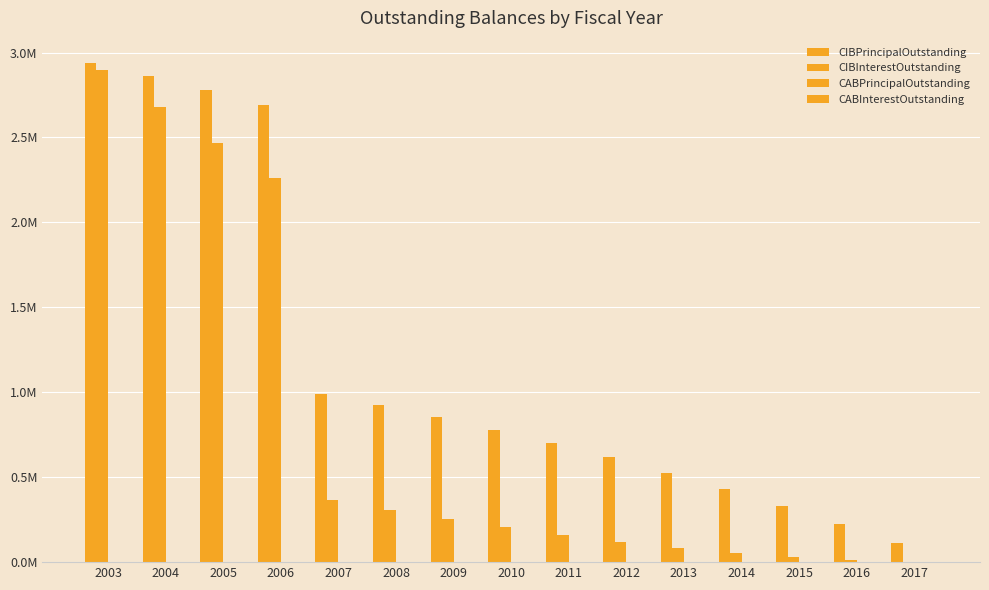

Reading left to right, list all the values displayed in this chart.

CIBPrincipalOutstanding: 2939092.4	2862194.9	2782063.6	2693496.9	991280.8	925187.9	854976.7	780390.4	701156.6	616985.5	527569.6	432582.0	331675.6	224481.5	110608.0
CIBInterestOutstanding: 2898477.2	2679825.9	2466533.4	2258801.3	366193.6	307937.7	253800.1	204037.6	158922.6	118744.9	83812.0	54450.8	31008.4	13853.7	3378.4
CABPrincipalOutstanding: 0.0	0.0	0.0	0.0	0.0	0.0	0.0	0.0	0.0	0.0	0.0	0.0	0.0	0.0	0.0
CABInterestOutstanding: 0.0	0.0	0.0	0.0	0.0	0.0	0.0	0.0	0.0	0.0	0.0	0.0	0.0	0.0	0.0